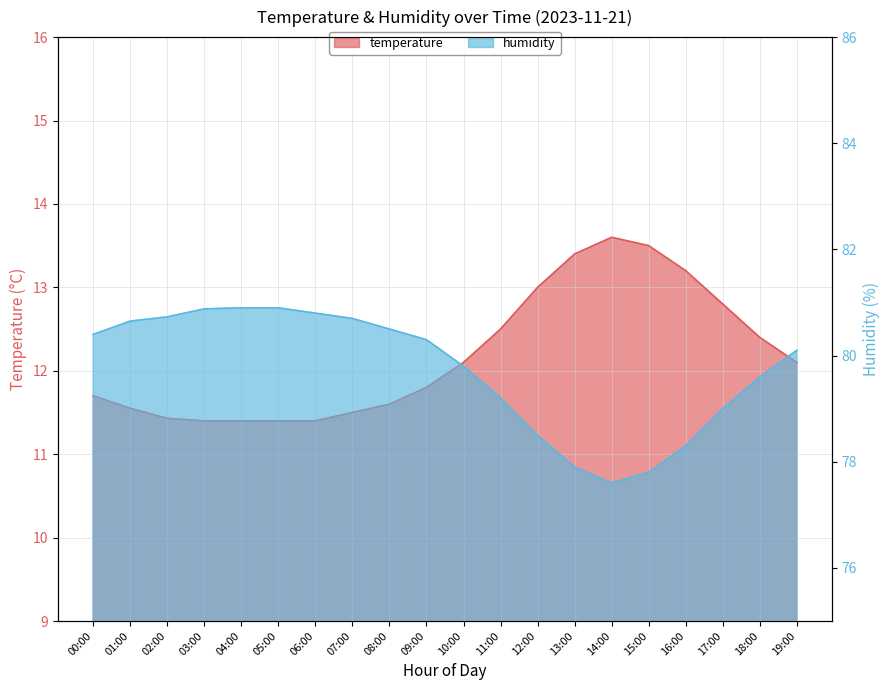

Which category has the lowest value across all series?

03:00